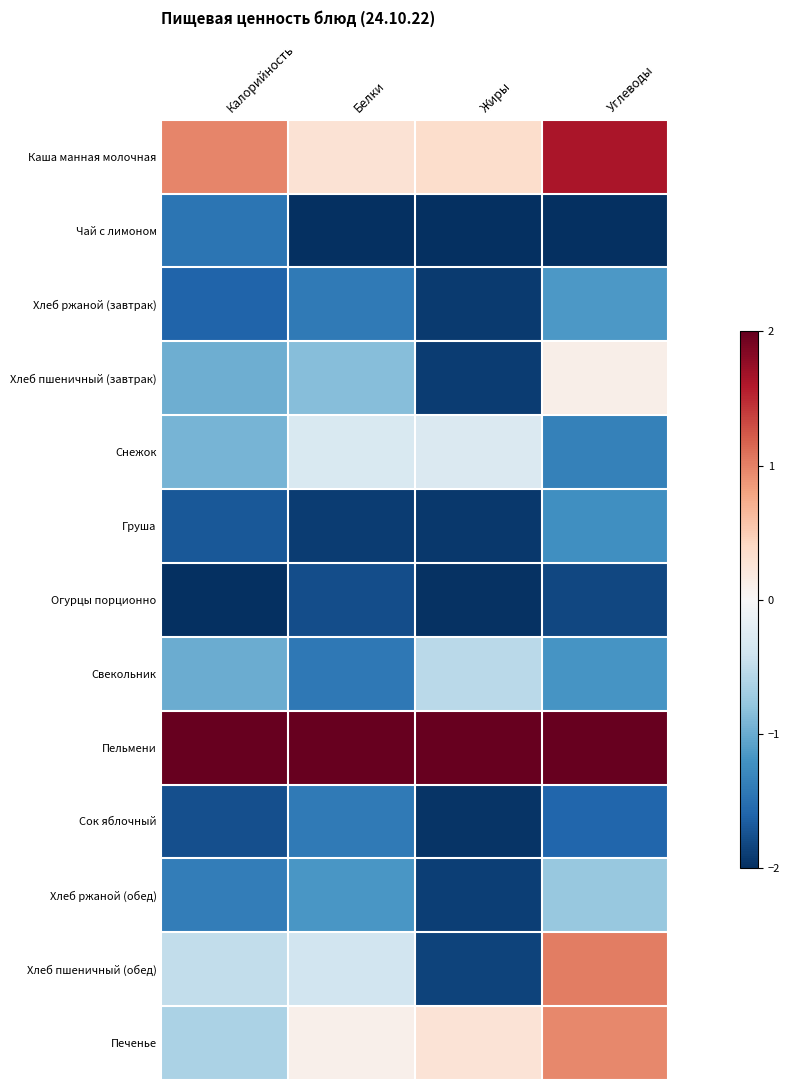

At which category is the sum across all series the highest?

Углеводы